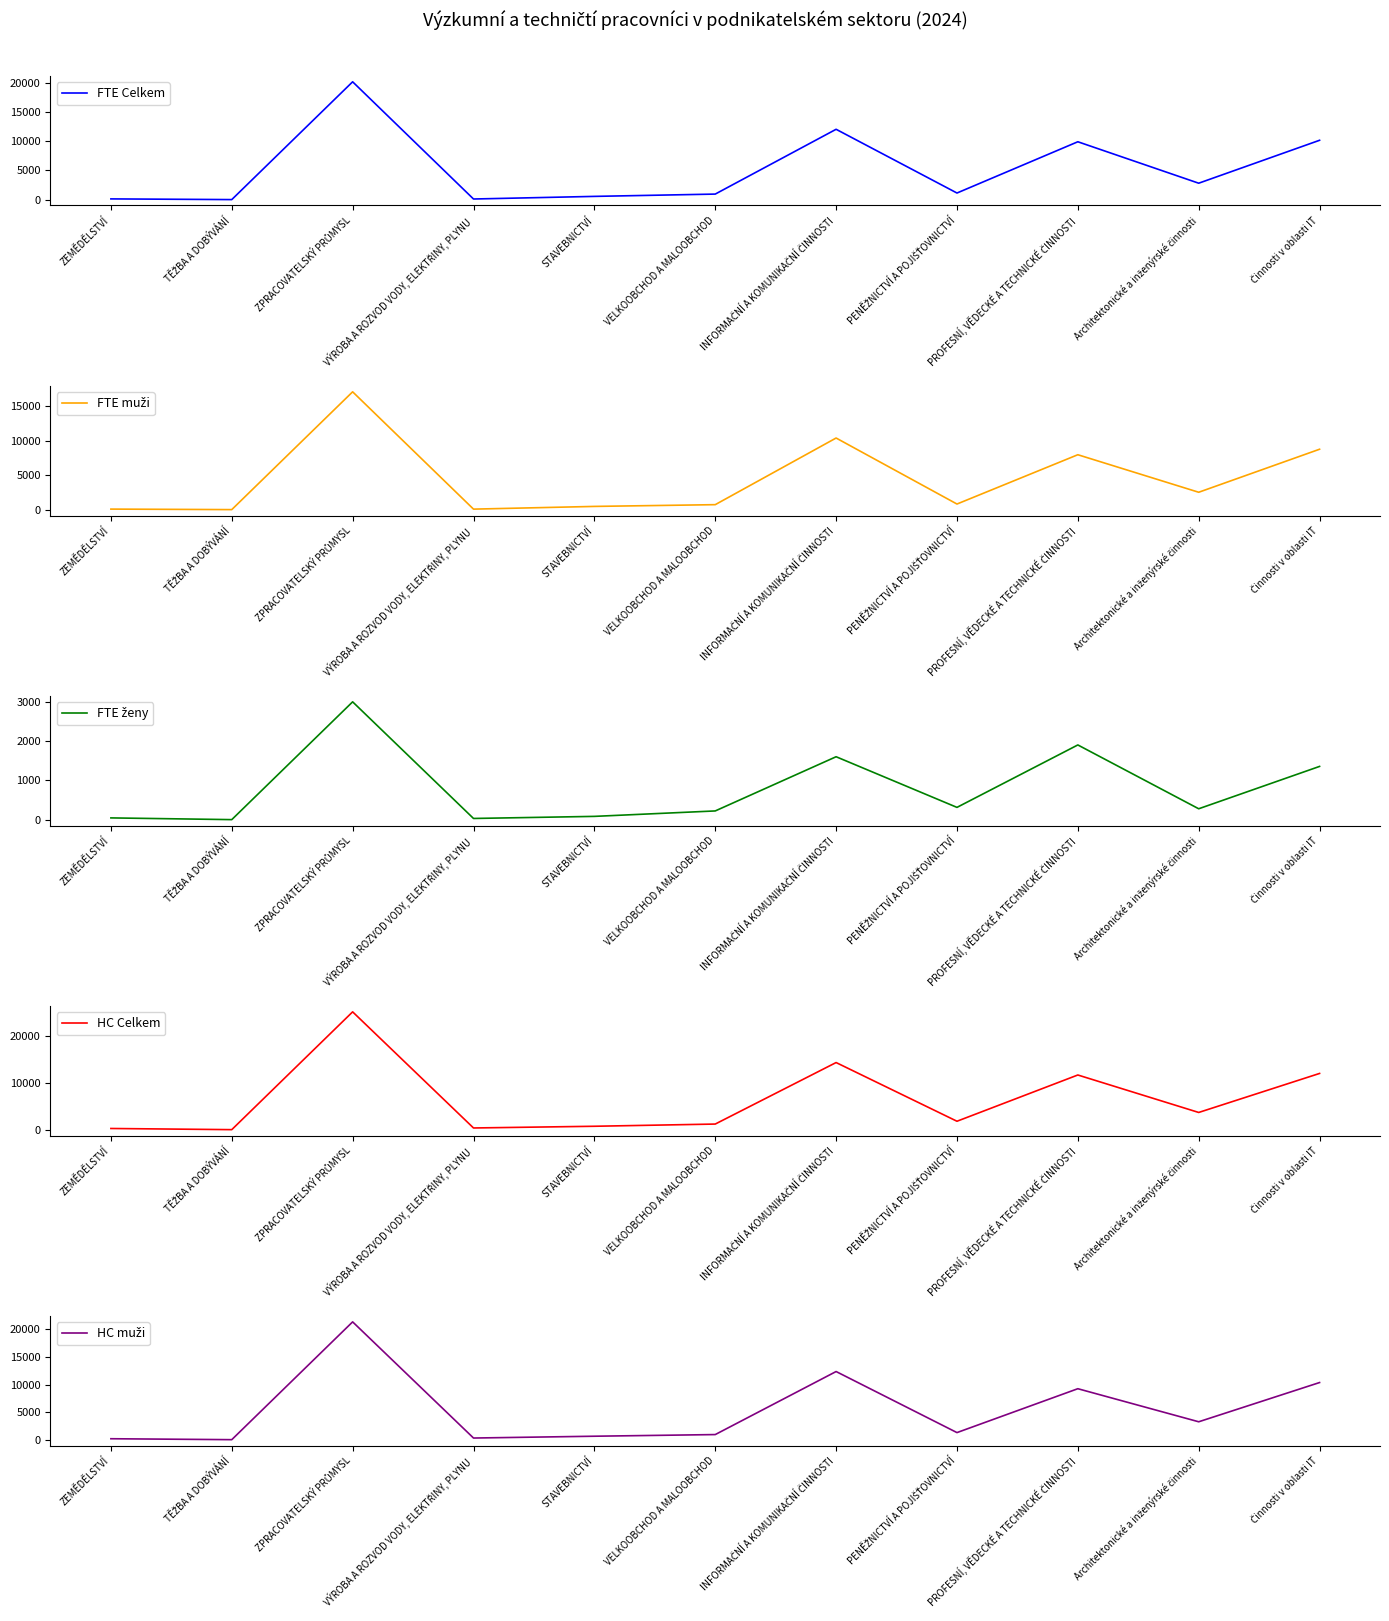

In HC muži, how many points are lower than both neighbors (excluding endpoints)?

4